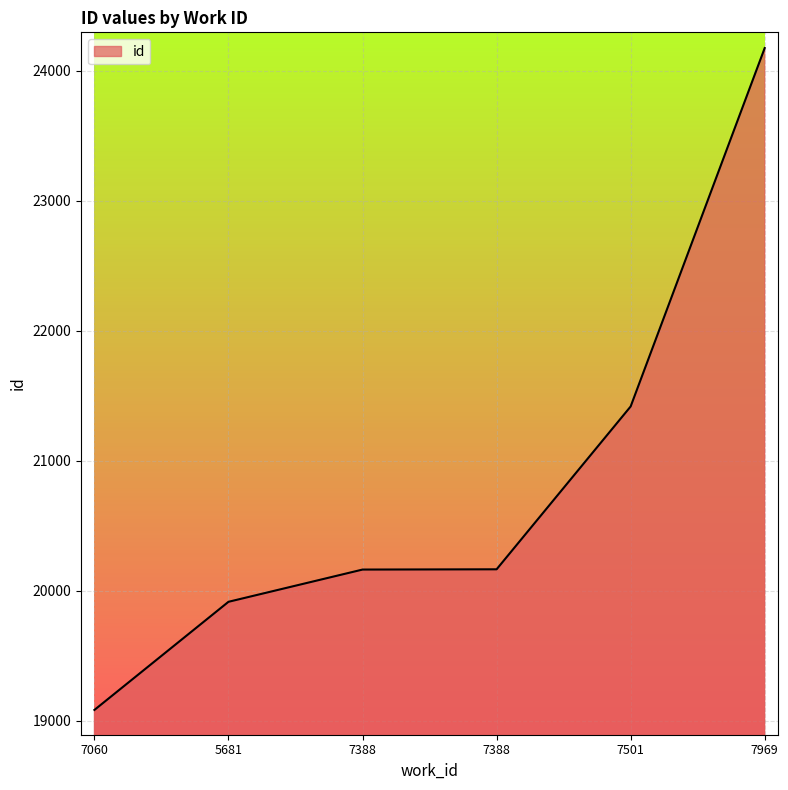

What value does the data have at 5681?

19915